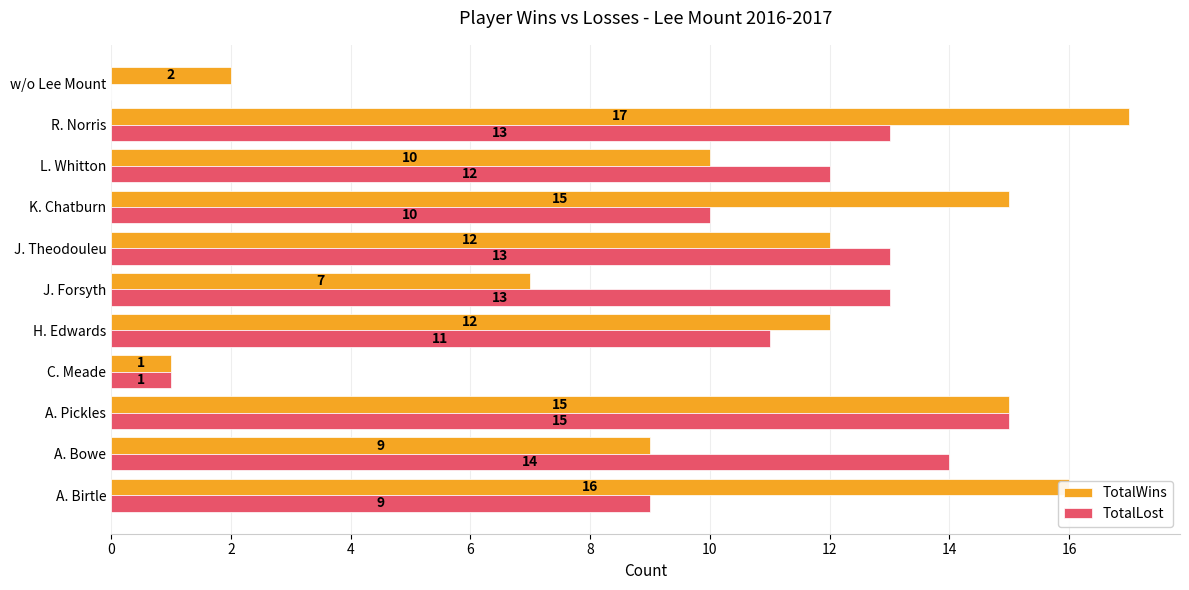

The value of TotalLost at J. Theodouleu is 9. True or false?

False